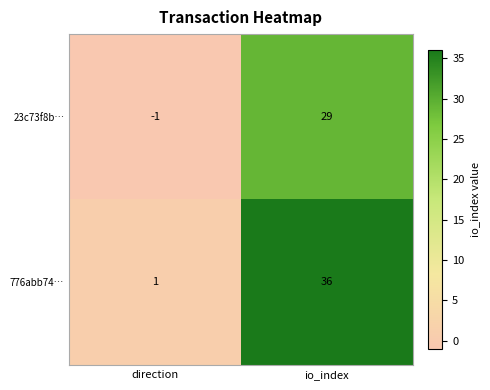

Reading left to right, transcribe all the data shown in this chart.

23c73f8b…: -1	29
776abb74…: 1	36